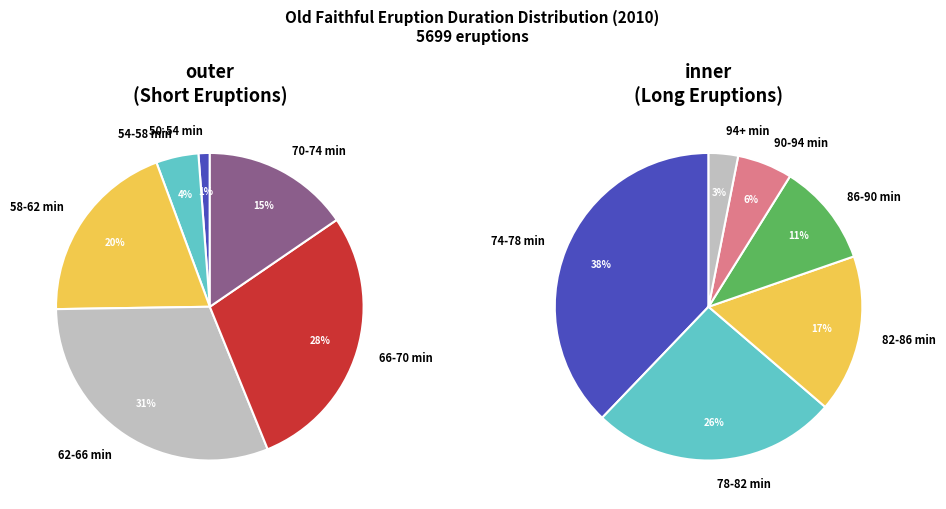

Which category has the biggest portion of the pie?

62-66 min